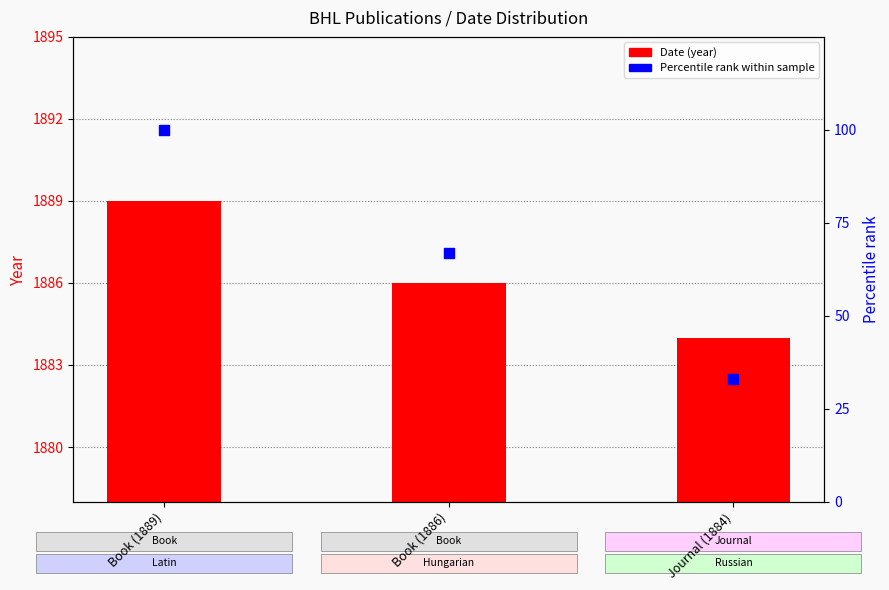

Which series has the widest spread of Y values?

Relative rank (percentile)